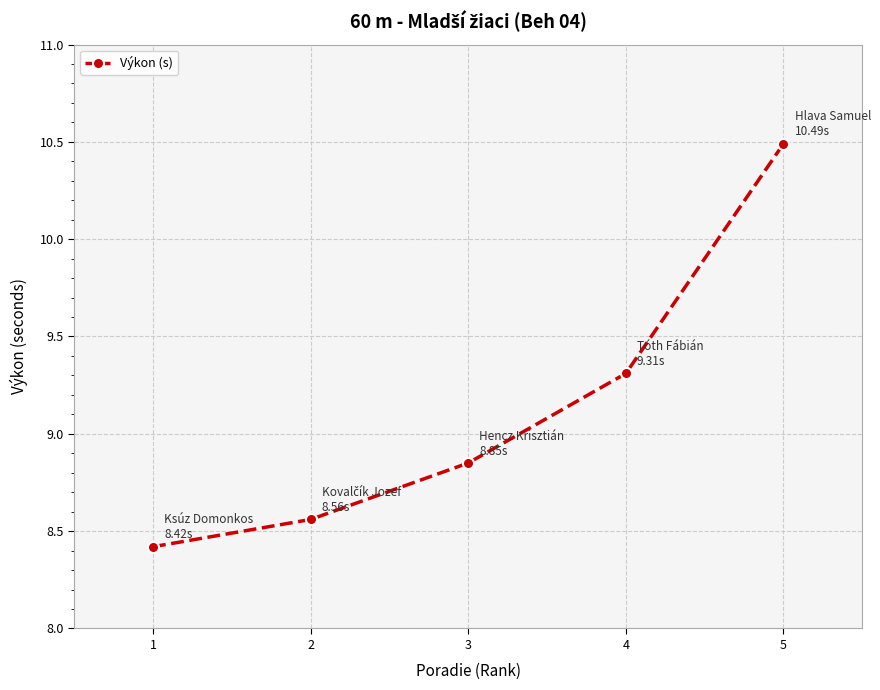

How many series are shown in this chart?

1